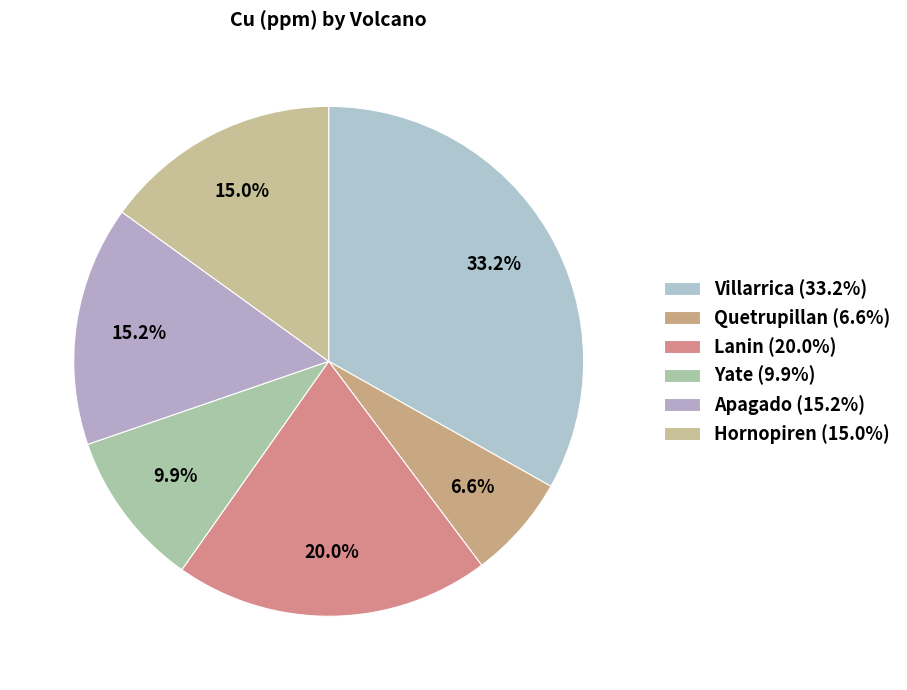

To the nearest percent, what is the difference between the largest and smallest slice percentages?

27%